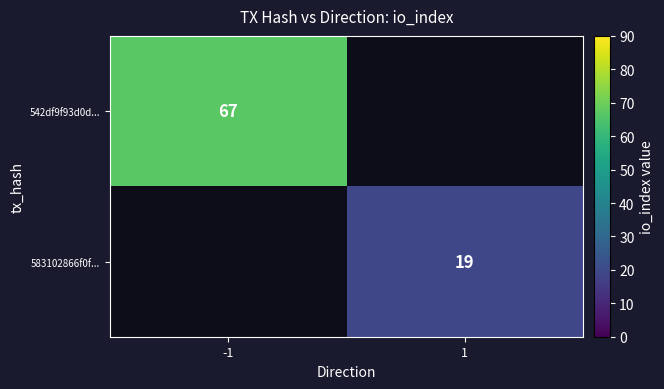

The 583102866f0f... series shows 19 at 1. True or false?

True